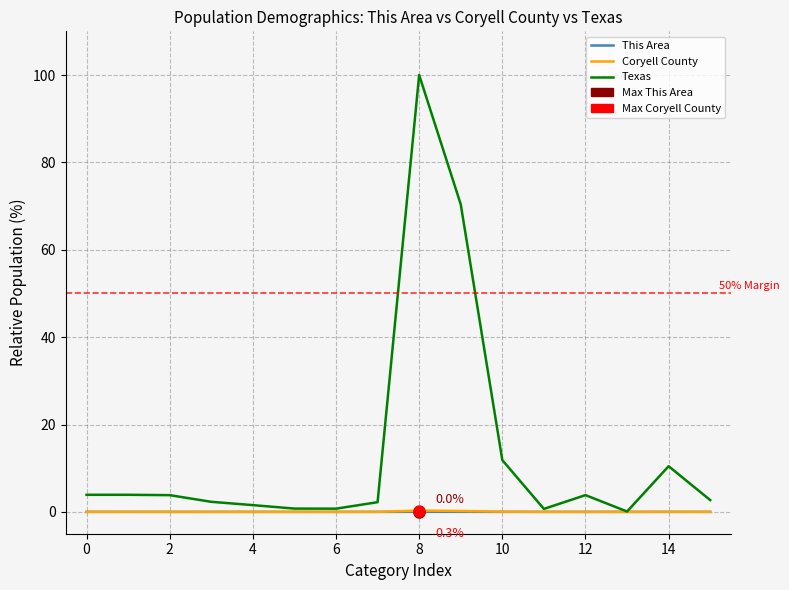

Which series has the largest total across all categories?

Texas